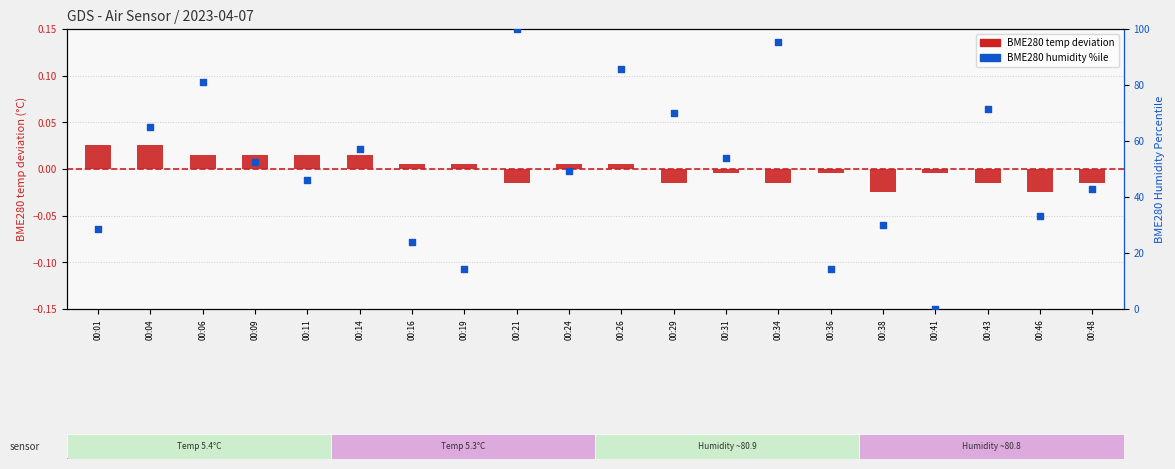

Which series reaches the maximum Y coordinate?

BME280 humidity %ile